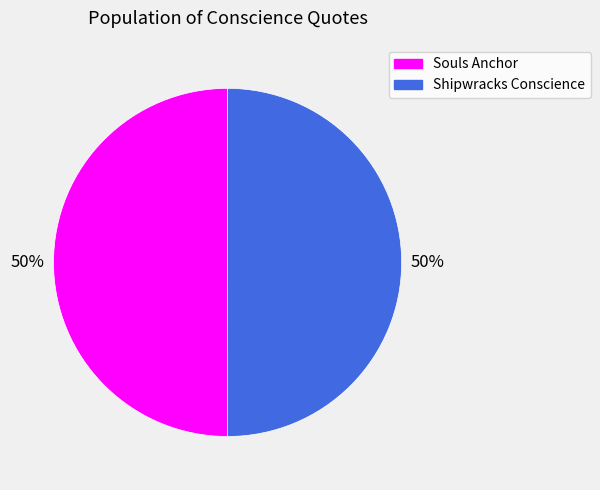

To the nearest percent, what is the combined percentage of Souls Anchor and Shipwracks Conscience?

100%